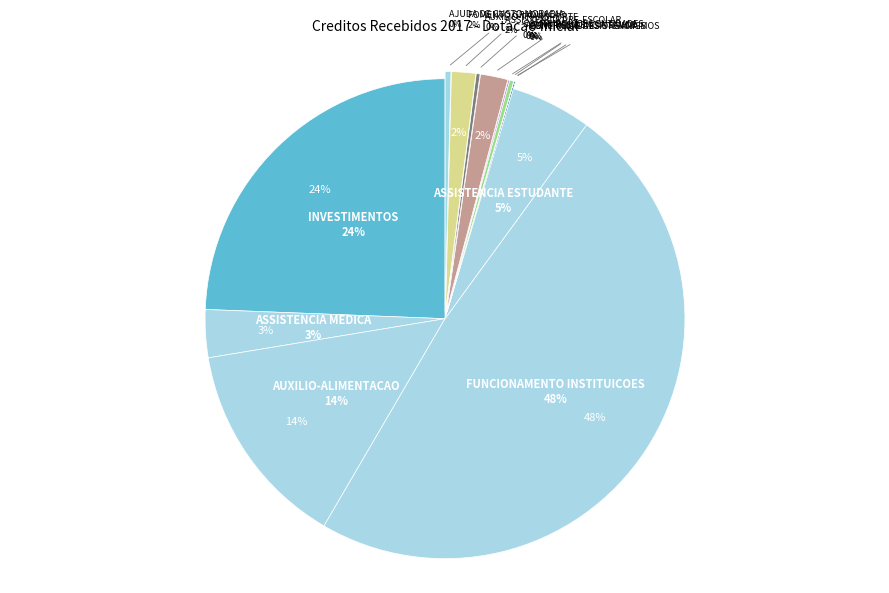

What is the smallest slice in the pie chart?

CONTRIBUICOES ORGANISMOS